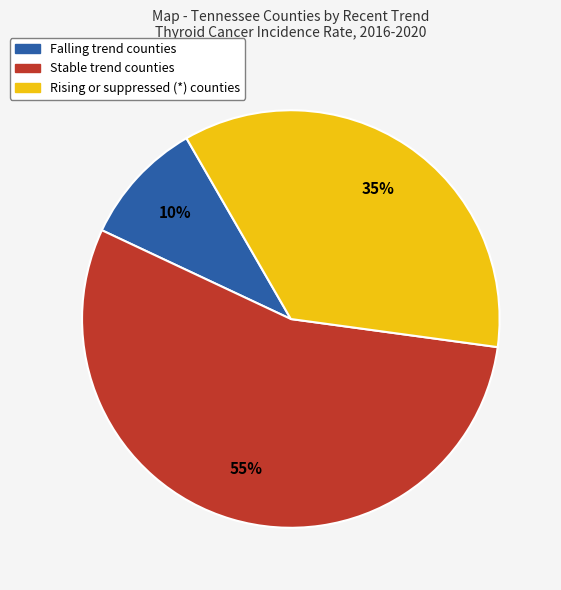

Do Falling trend counties and Stable trend counties together represent more than half of the pie?

Yes